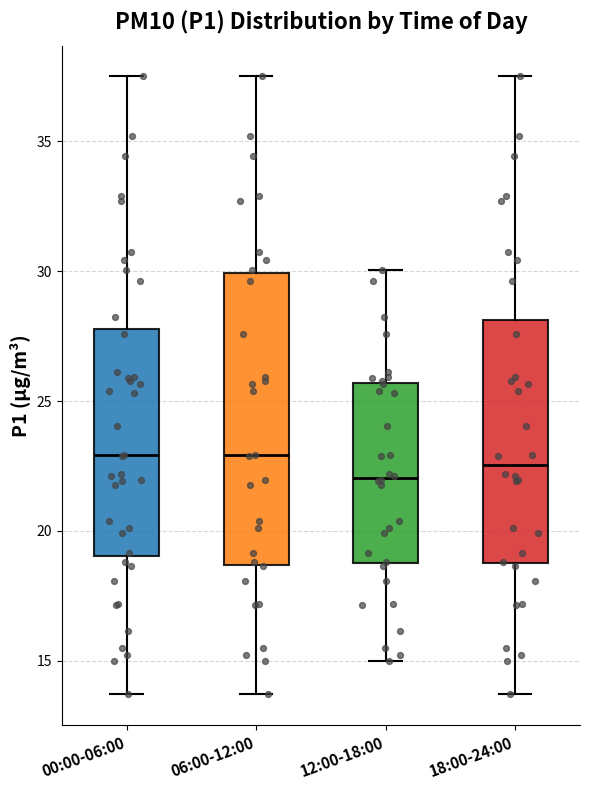

Reading left to right, read every box against the y-axis: the position of its median line, the range the box covers, and the ends of its whiskers. The values are not printed on the chart, so give them approximately, as read against the axis.

00:00-06:00: median 23.0, box 19.0 to 28.0, whiskers 13.5 to 37.5
06:00-12:00: median 23.0, box 18.5 to 30.0, whiskers 13.5 to 37.5
12:00-18:00: median 22.0, box 19.0 to 25.5, whiskers 15.0 to 30.0
18:00-24:00: median 22.5, box 19.0 to 28.0, whiskers 13.5 to 37.5